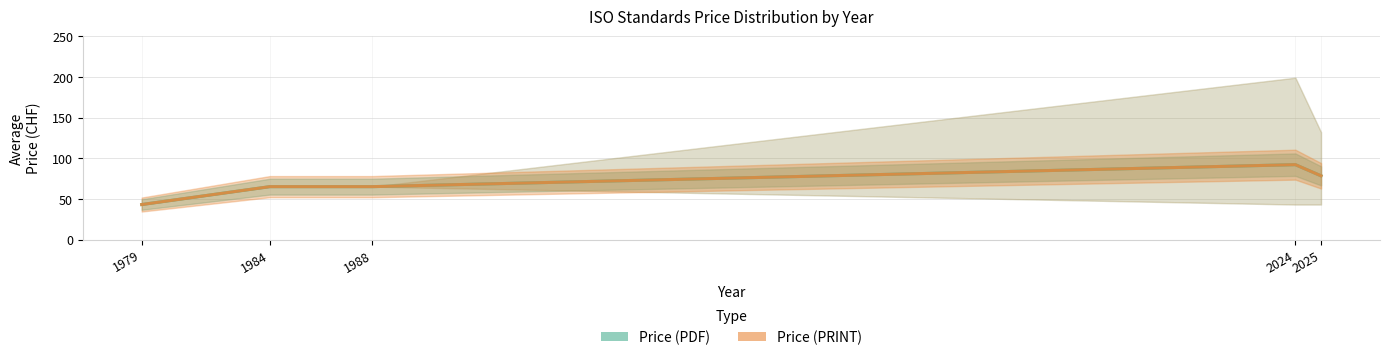

True or false: Price (PRINT) and Price (PDF) cross at least once.

False